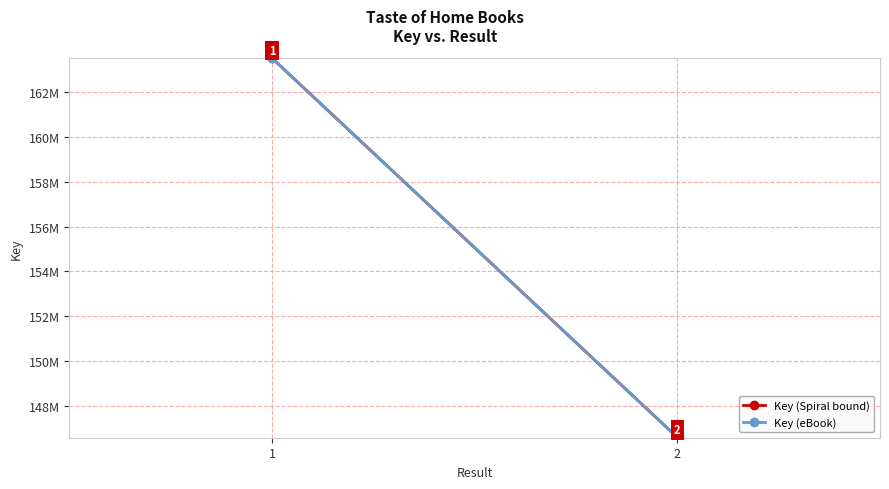

Rank the series at 1 from lowest to highest value.

Key (Spiral bound), Key (eBook)